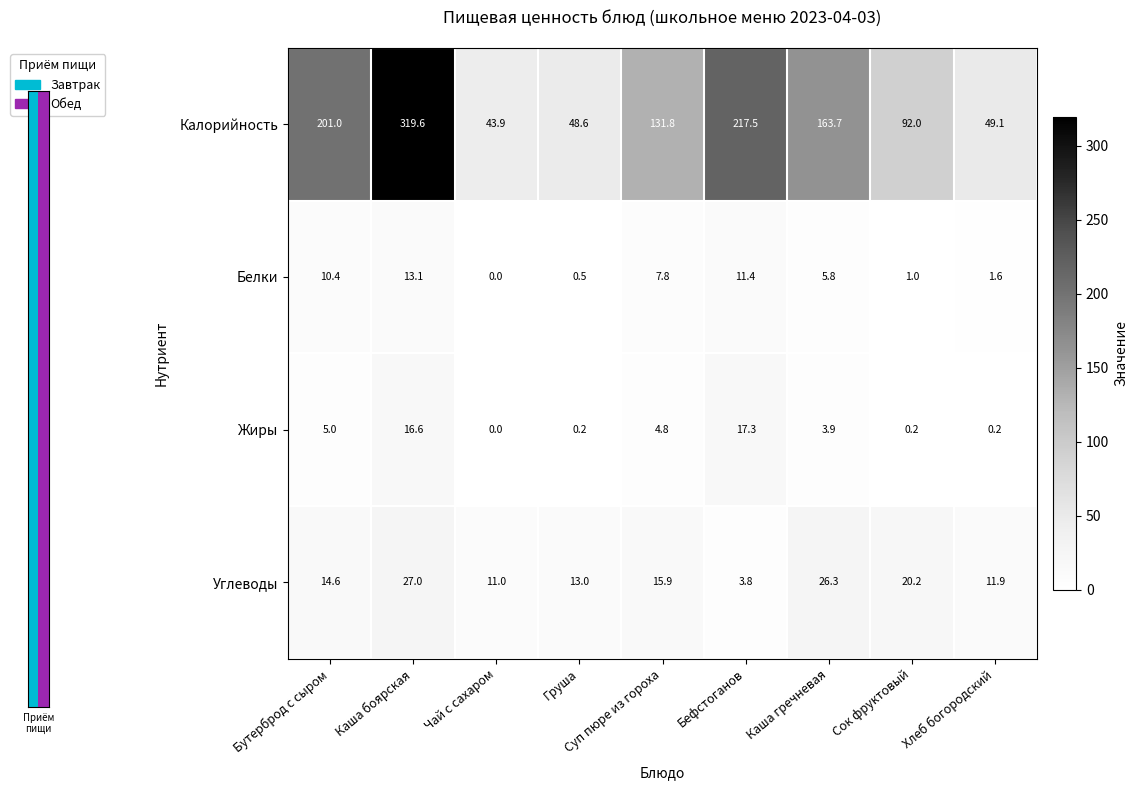

What is the sum of the Калорийность values at Хлеб богородский and Бутерброд с сыром?

250.1